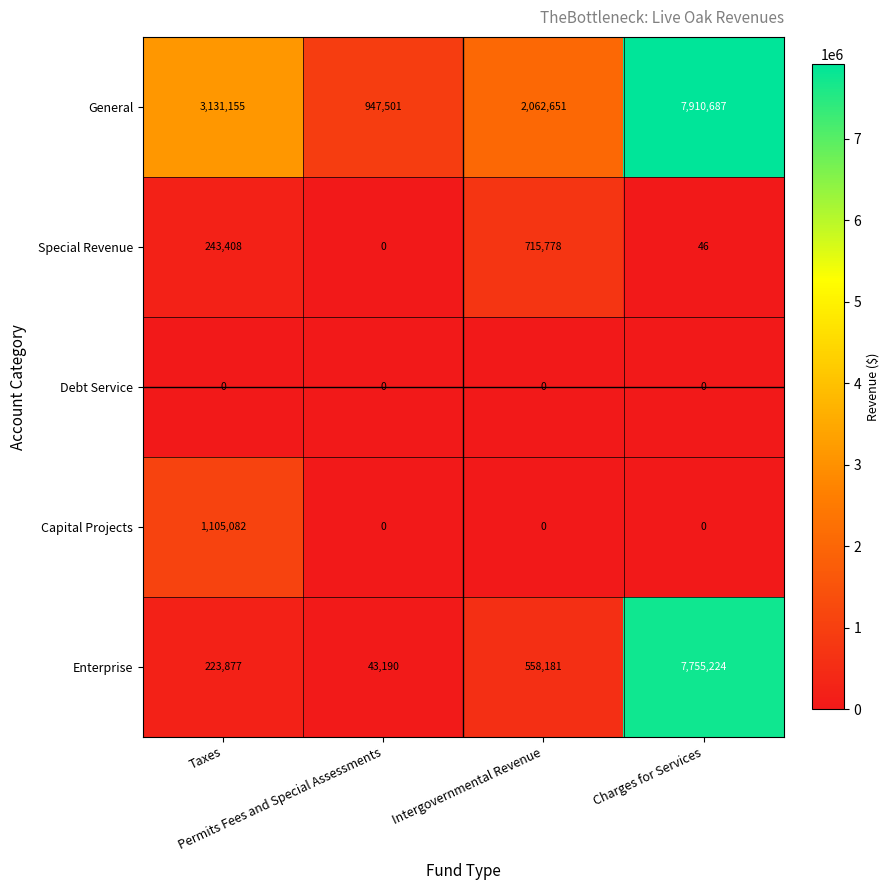

At which category is the sum across all series the highest?

Charges for Services